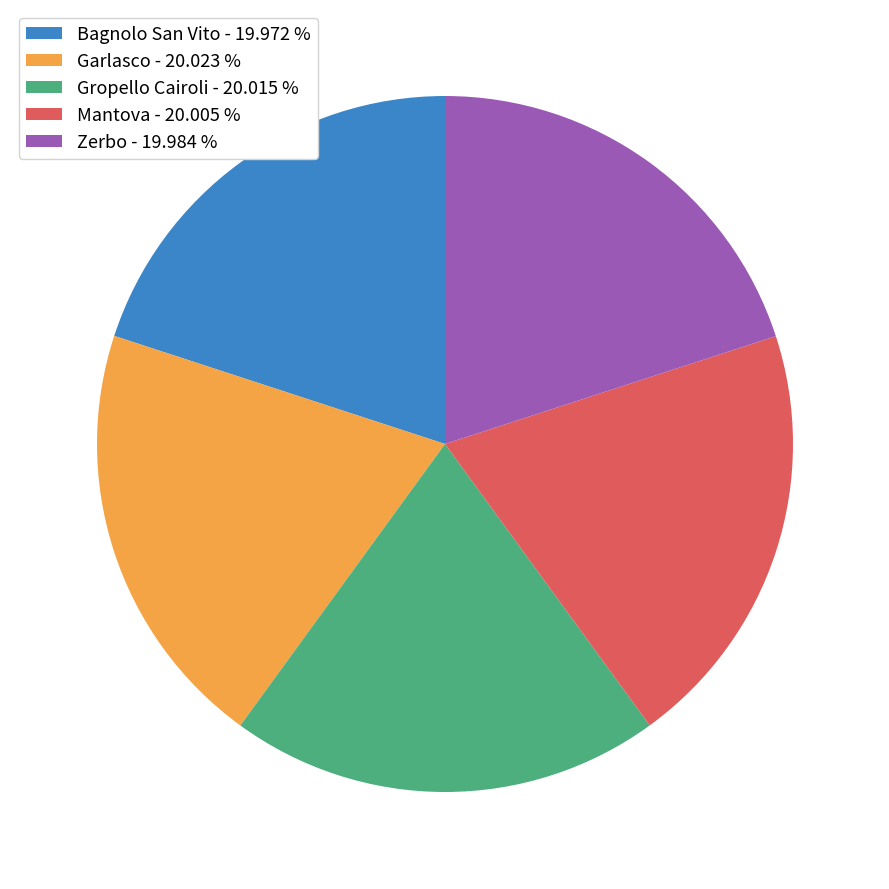

Is the sum of Zerbo - 19.984 % and Bagnolo San Vito - 19.972 % greater than half?

No